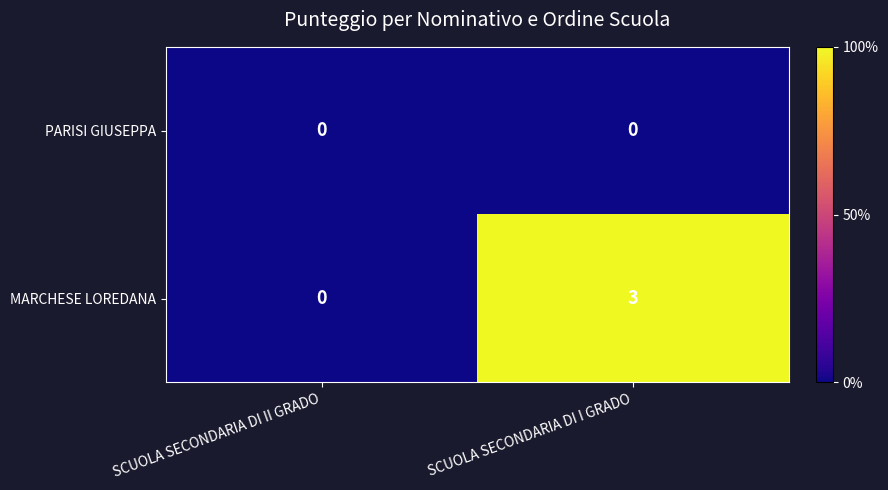

List the labels in order of MARCHESE LOREDANA value, smallest first.

SCUOLA SECONDARIA DI II GRADO, SCUOLA SECONDARIA DI I GRADO